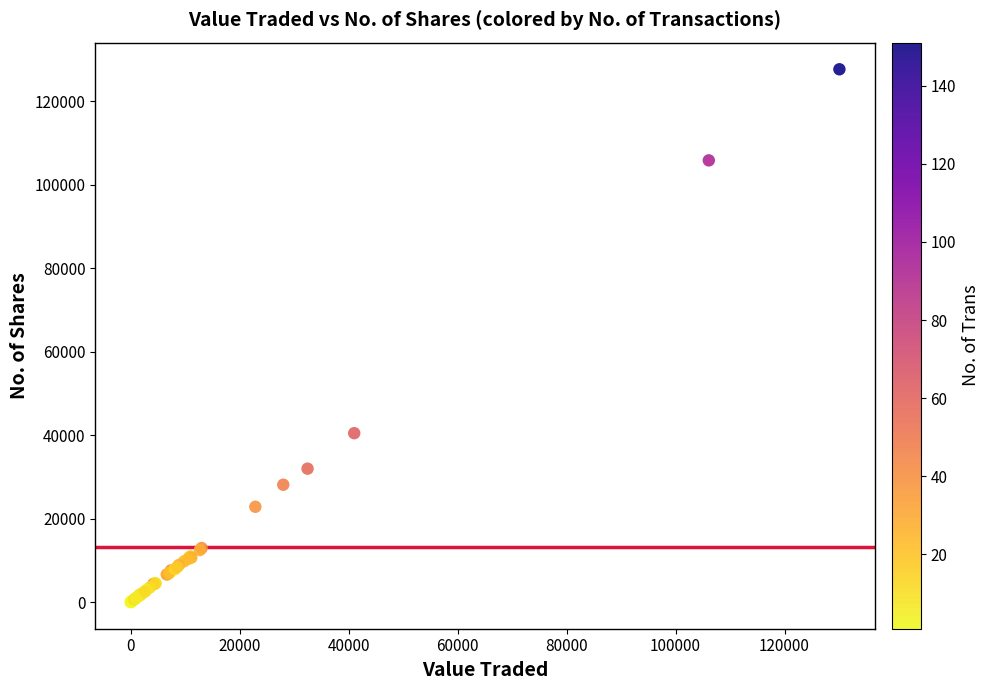

What Y value in the scatter plot is closest to 63836?

40478